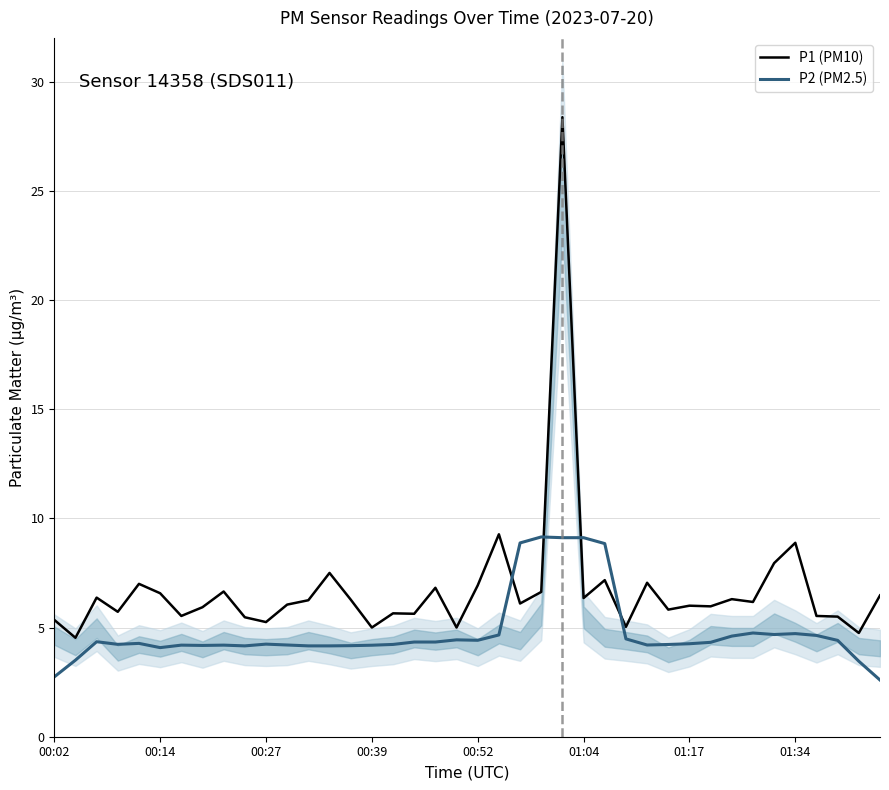

Is this an area chart (filled region under the line)?

No